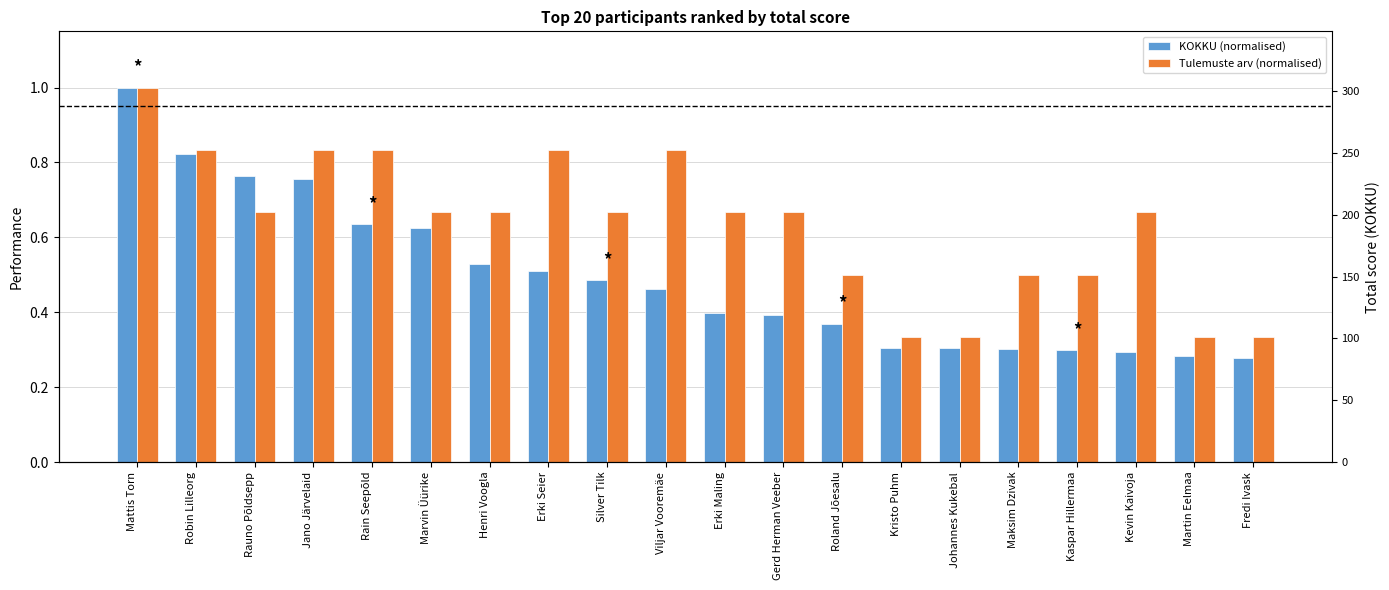

Reading left to right, list all the values displayed in this chart.

KOKKU (normalised): Mattis Torn=1.0	Robin Lilleorg=0.8	Rauno Põldsepp=0.8	Jano Järvelaid=0.8	Rain Seepõld=0.6	Marvin Üürike=0.6	Henri Voogla=0.5	Erki Seier=0.5	Silver Tilk=0.5	Viljar Vooremäe=0.5	Erki Maling=0.4	Gerd Herman Veeber=0.4	Roland Jõesalu=0.4	Kristo Puhm=0.3	Johannes Kukebal=0.3	Maksim Dzivak=0.3	Kaspar Hillermaa=0.3	Kevin Kaivoja=0.3	Martin Eelmaa=0.3	Fredi Ivask=0.3
Tulemuste arv (normalised): Mattis Torn=1.0	Robin Lilleorg=0.8	Rauno Põldsepp=0.7	Jano Järvelaid=0.8	Rain Seepõld=0.8	Marvin Üürike=0.7	Henri Voogla=0.7	Erki Seier=0.8	Silver Tilk=0.7	Viljar Vooremäe=0.8	Erki Maling=0.7	Gerd Herman Veeber=0.7	Roland Jõesalu=0.5	Kristo Puhm=0.3	Johannes Kukebal=0.3	Maksim Dzivak=0.5	Kaspar Hillermaa=0.5	Kevin Kaivoja=0.7	Martin Eelmaa=0.3	Fredi Ivask=0.3